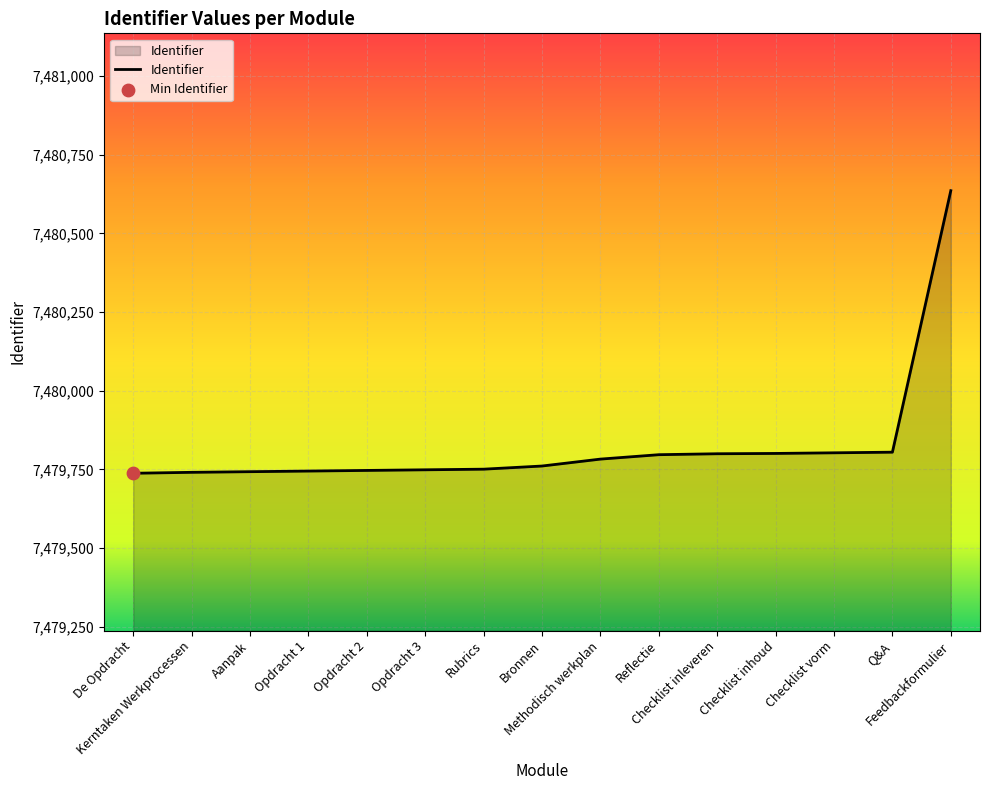

What is the difference between the maximum and minimum values?

898